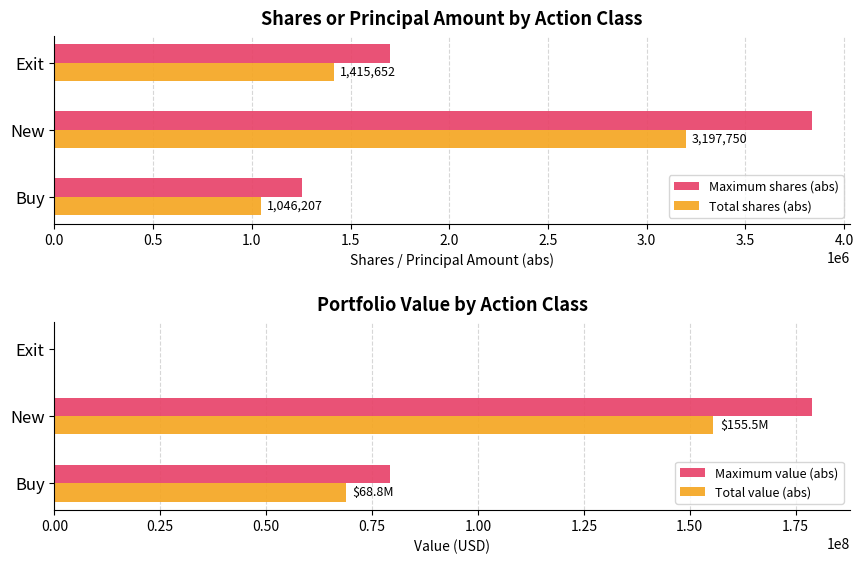

Is the value of Total value (abs) at New greater than the value of Maximum value (abs) at Exit?

Yes